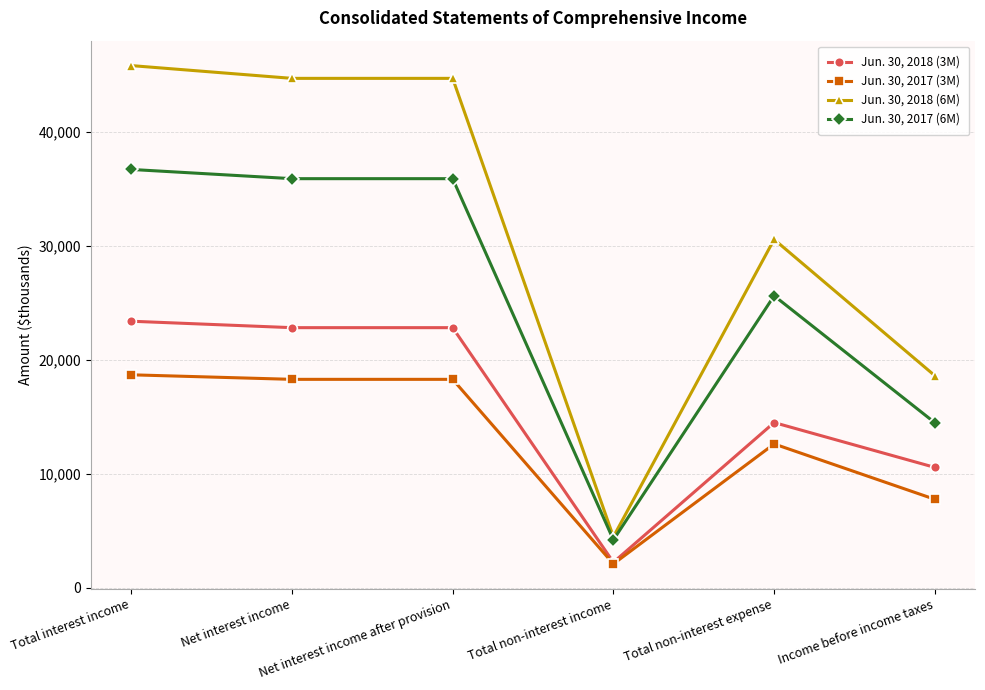

Which category has the highest value across all series?

Total interest income